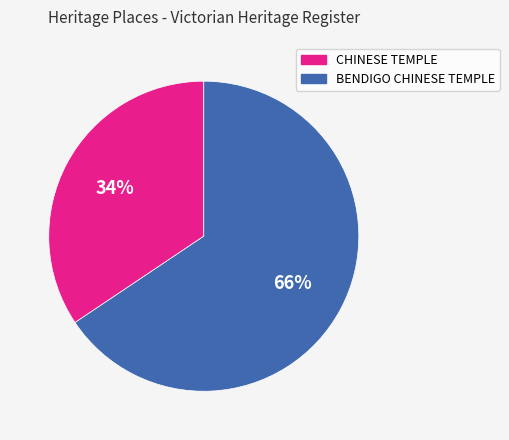

Rank the categories by value from lowest to highest.

CHINESE TEMPLE, BENDIGO CHINESE TEMPLE